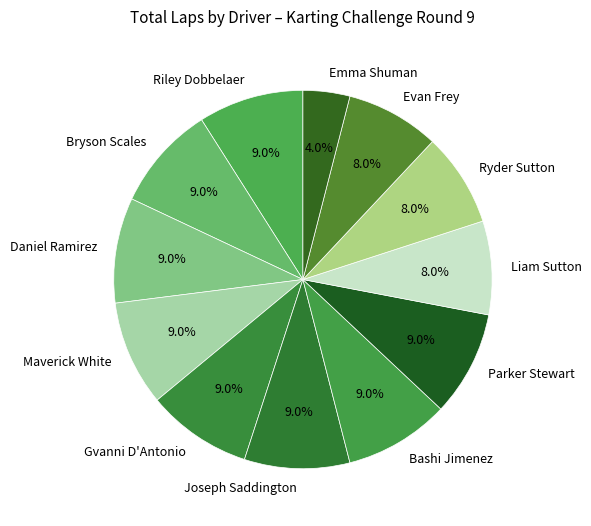

True or false: Joseph Saddington accounts for 9% of the total.

True